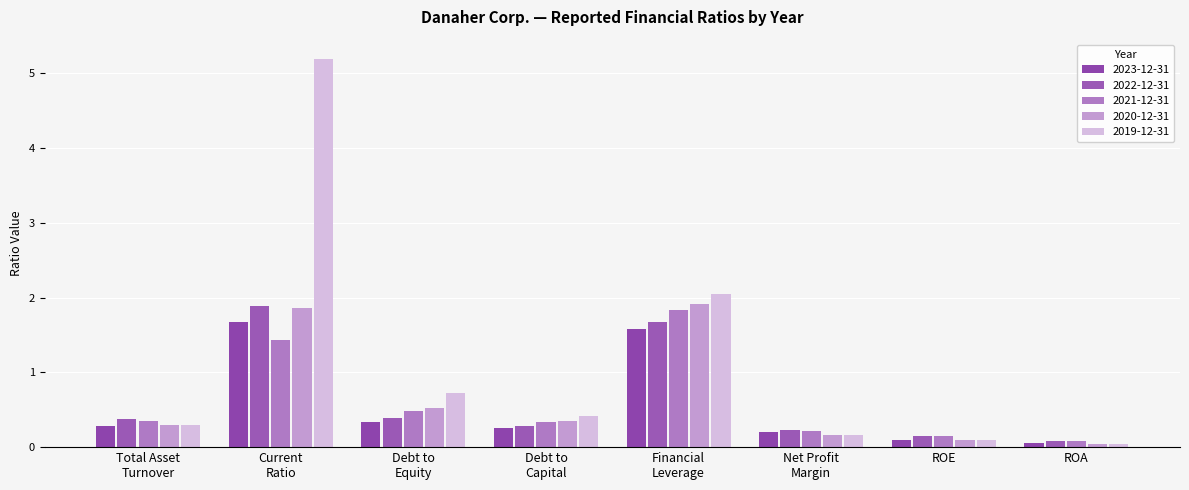

What are all the series names shown in the legend?

2023-12-31, 2022-12-31, 2021-12-31, 2020-12-31, 2019-12-31